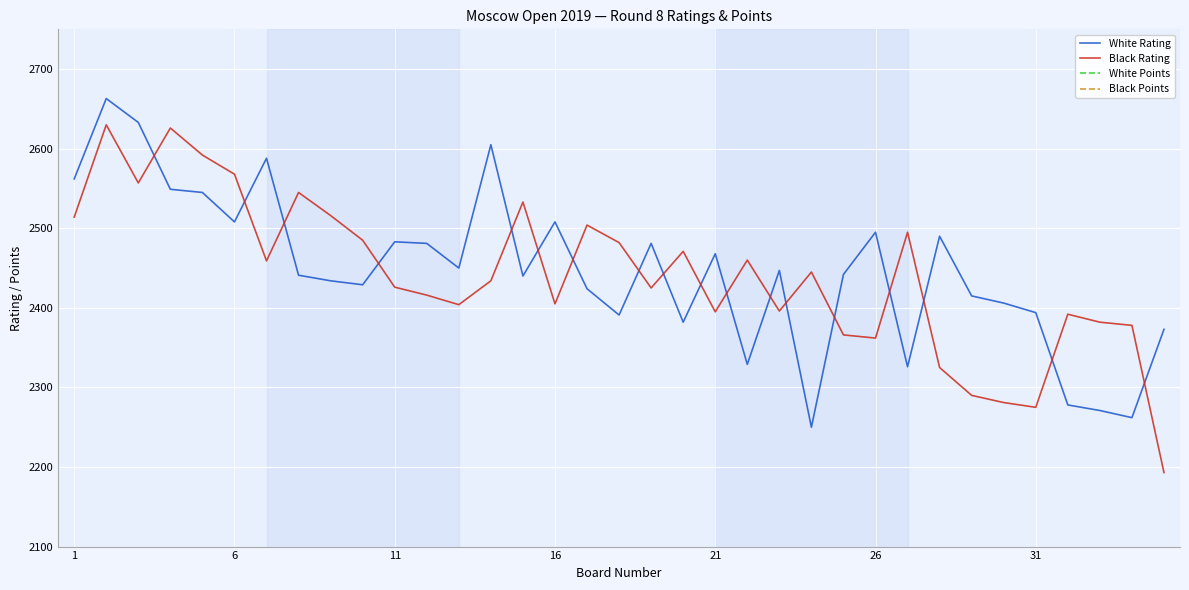

True or false: White Rating has a value of 3661.0 at 18.

False